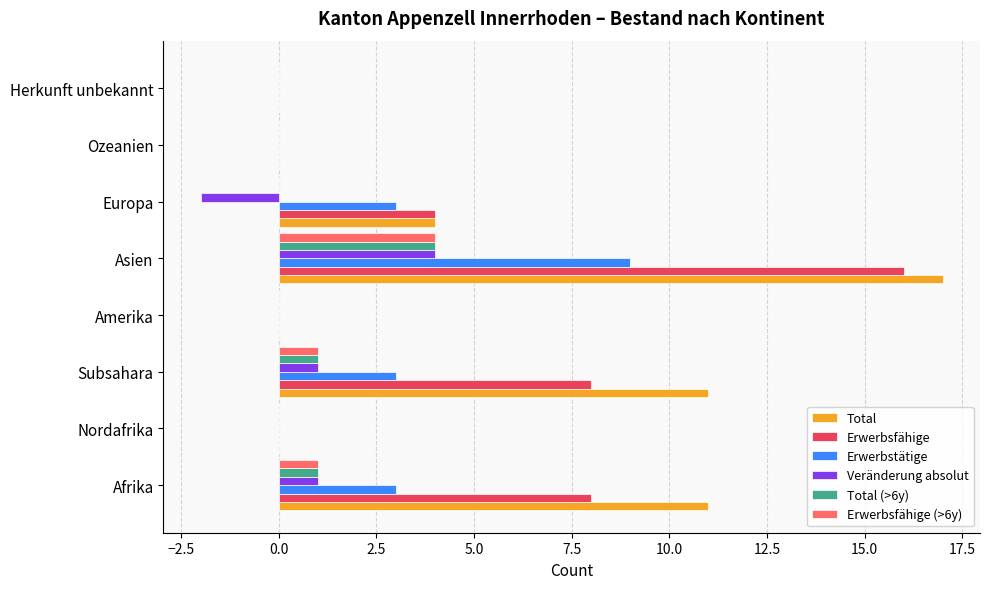

What is the maximum value for Erwerbsfähige?

16